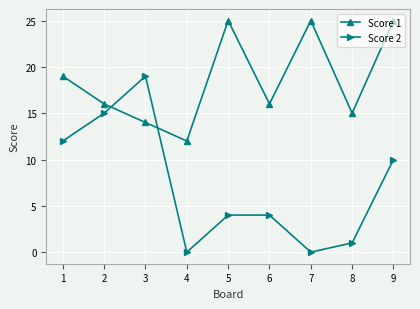

At which label does Score 2 reach its peak?

3